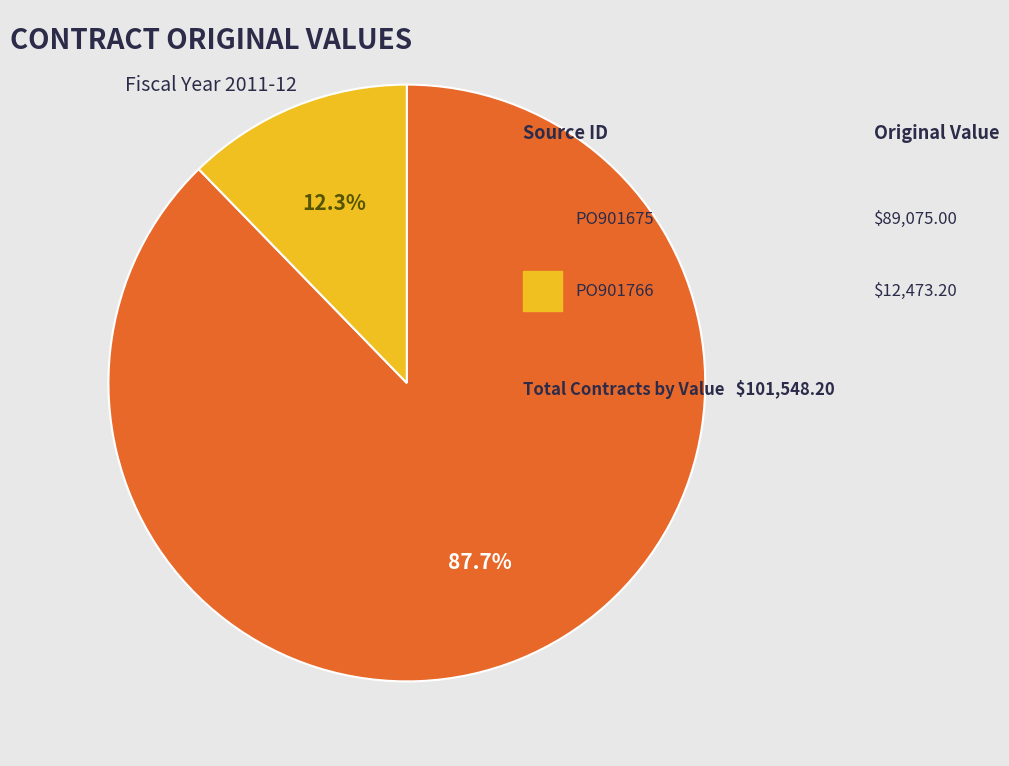

Does any single category account for the majority?

Yes